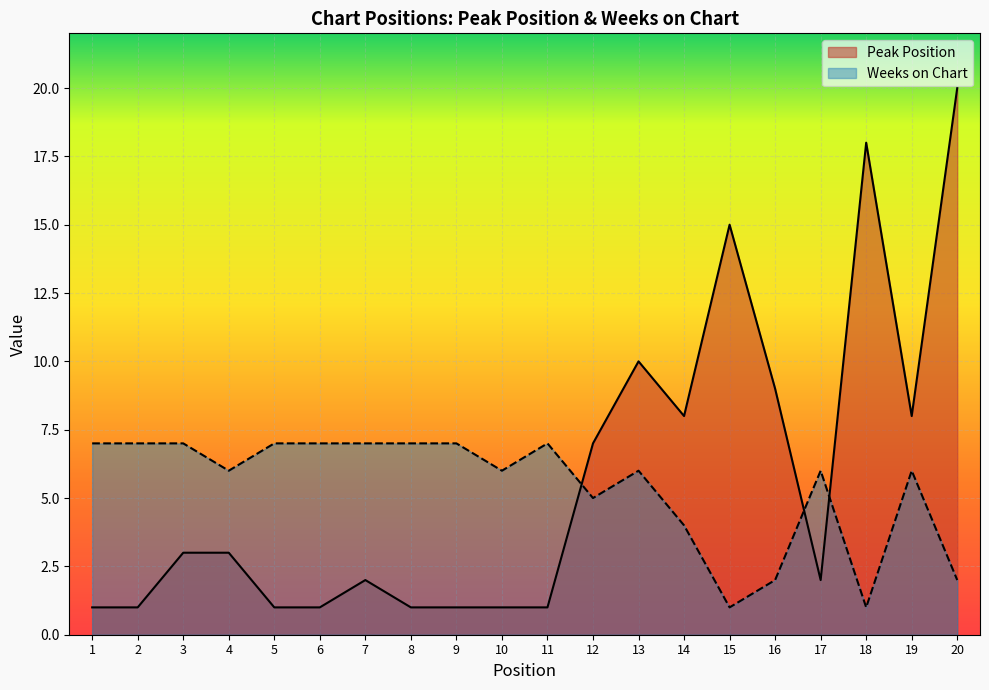

At which label does Peak Position reach its minimum?

1